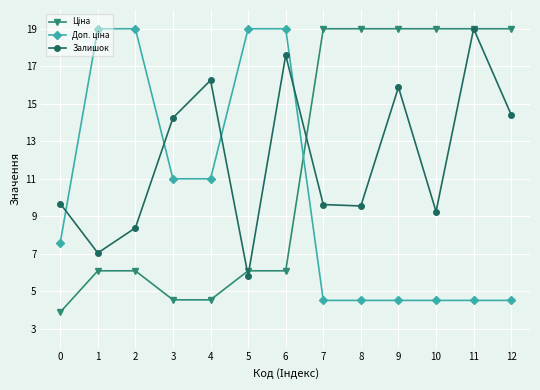

What is the lowest value of the Залишок series?

5.8